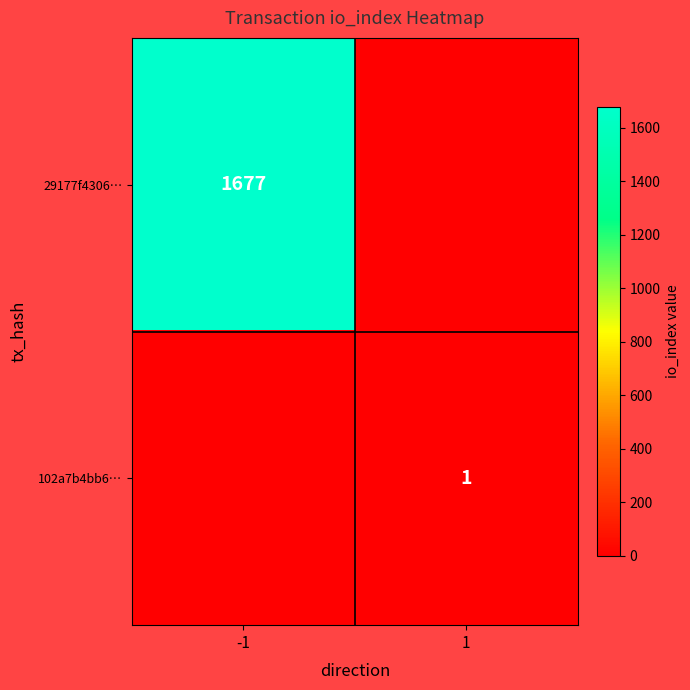

Where is 29177f4306… nearest to the value 838?

1